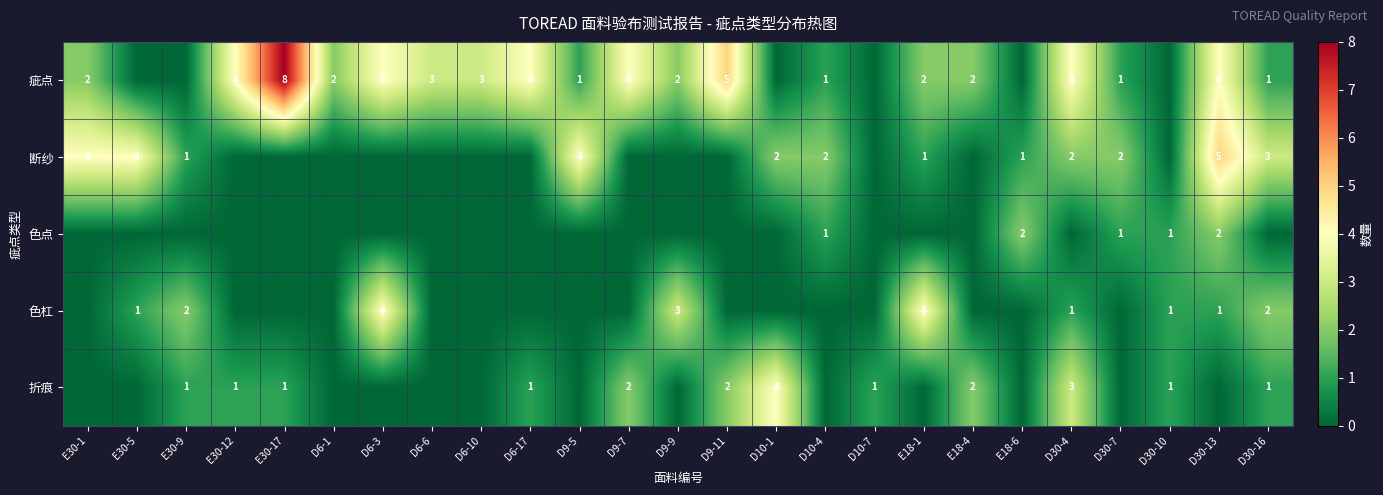

What is the sum of the 疵点 values at E18-1 and D30-13?

6